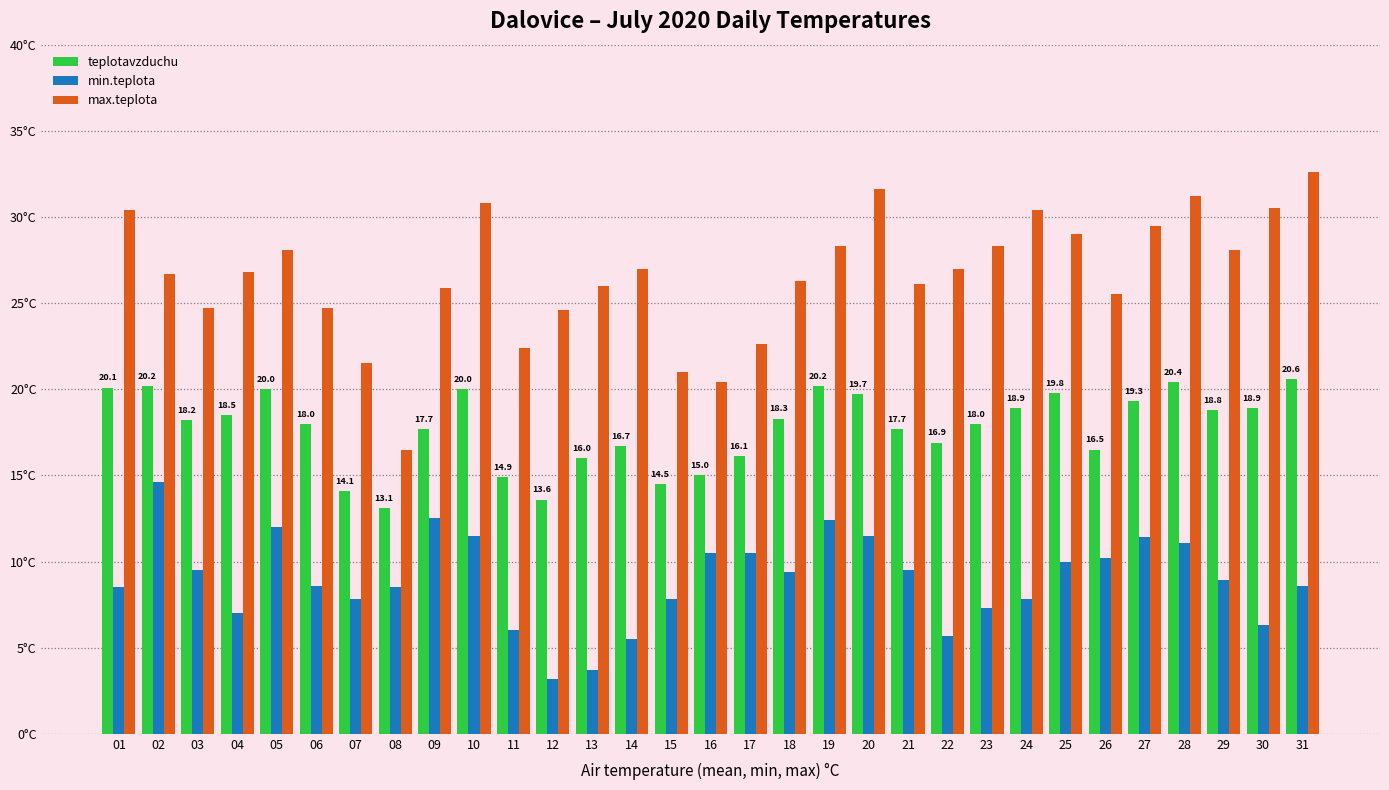

What is the average value of the teplotavzduchu series?

17.8